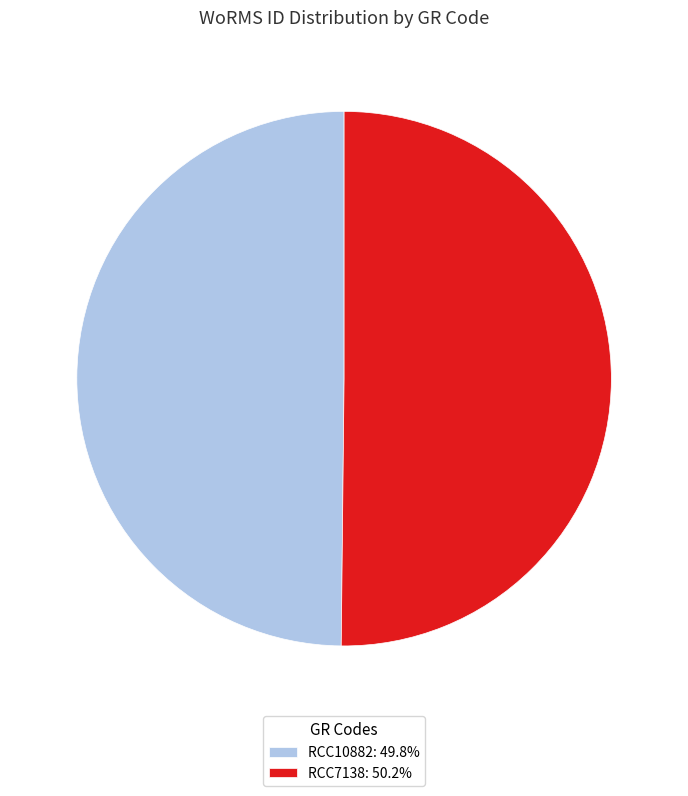

What is the ratio of the value at RCC7138: 50.2% to the value at RCC10882: 49.8%?

1.0